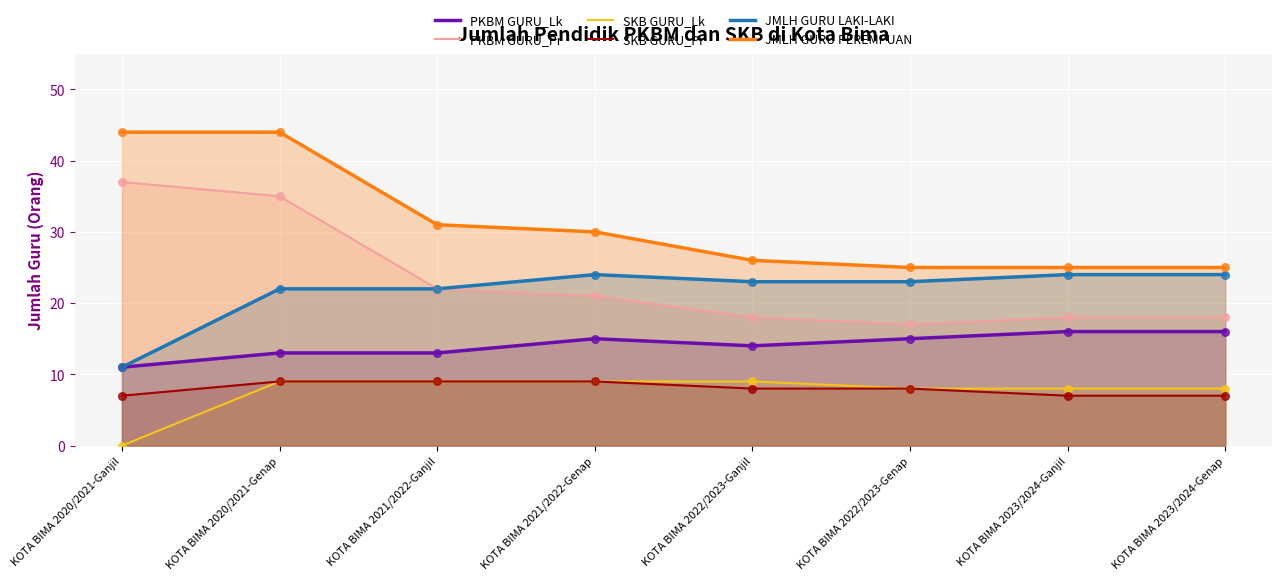

Which series has the largest total across all categories?

JMLH GURU PEREMPUAN